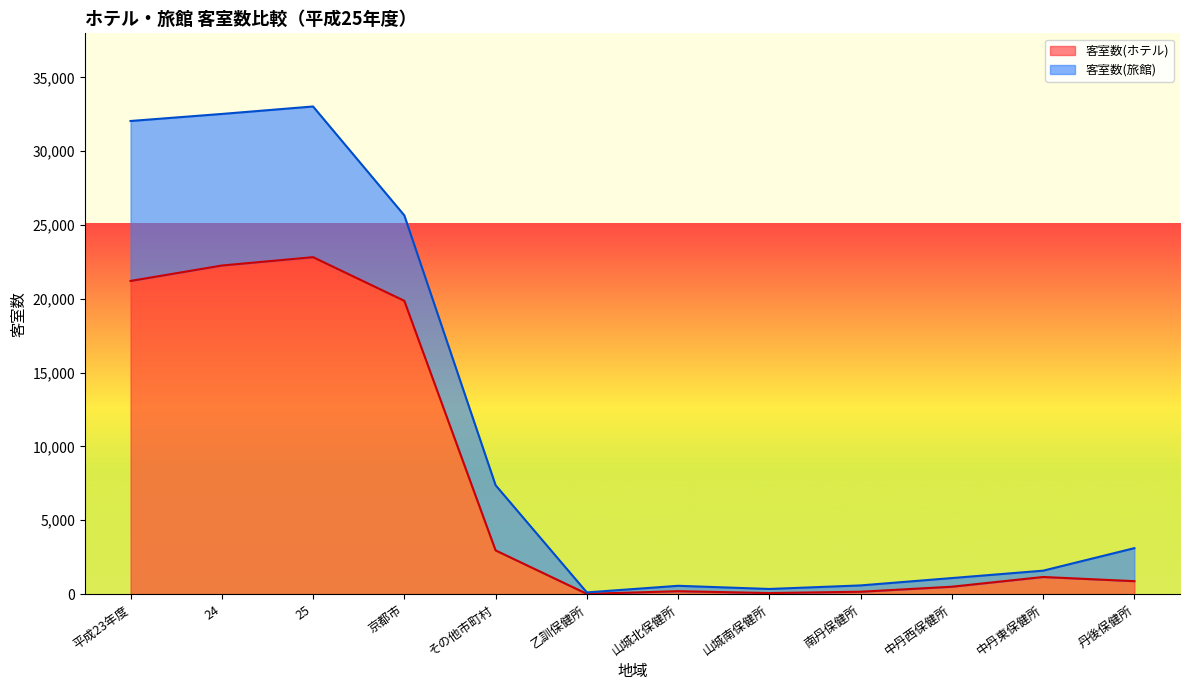

What is the greatest value displayed?

22820